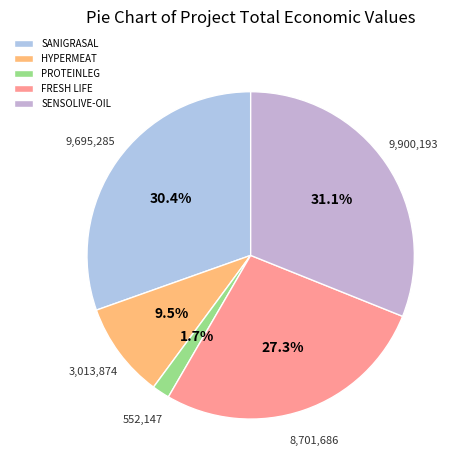

What is the change in value from FRESH LIFE to SENSOLIVE-OIL?

+1198507